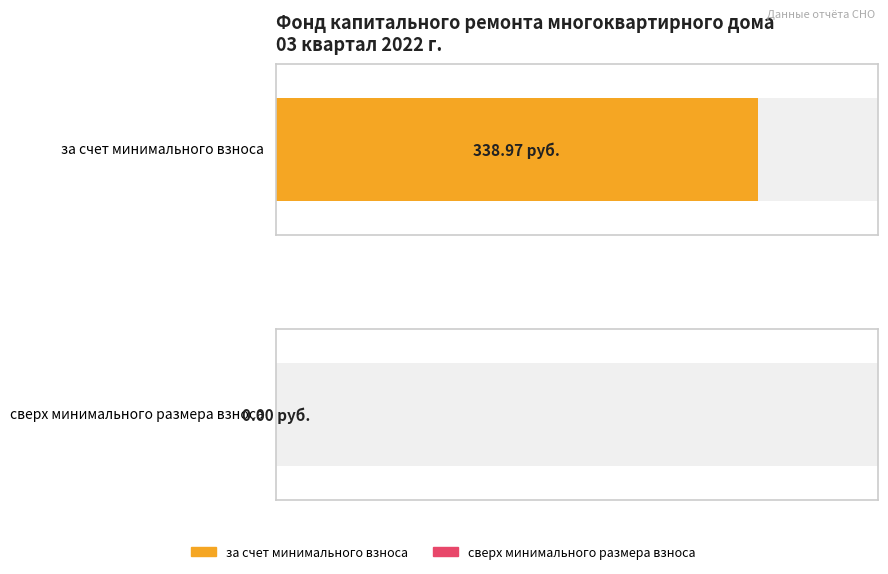

Which series has the widest spread of values?

за счет минимального взноса